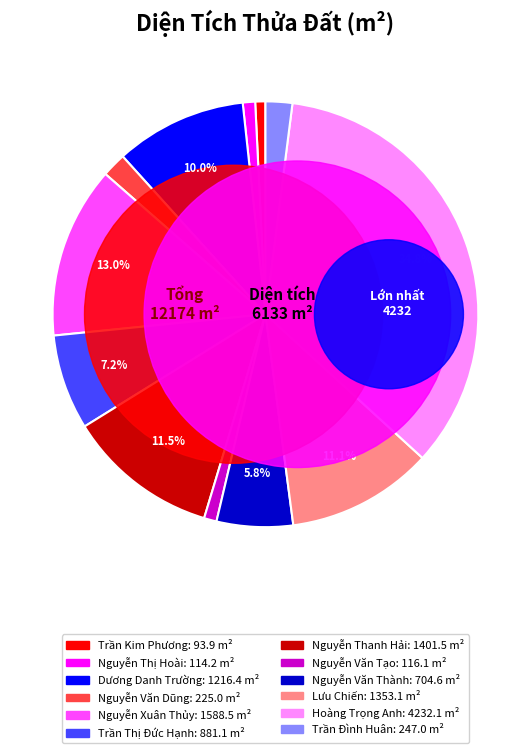

To the nearest percent, what is the difference between the Hoàng Trọng Anh and Nguyễn Thị Hoài slice percentages?

34%